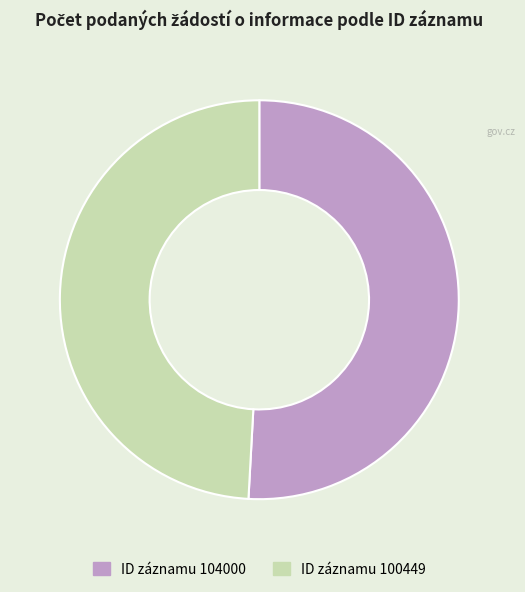

Does any single category account for the majority?

Yes